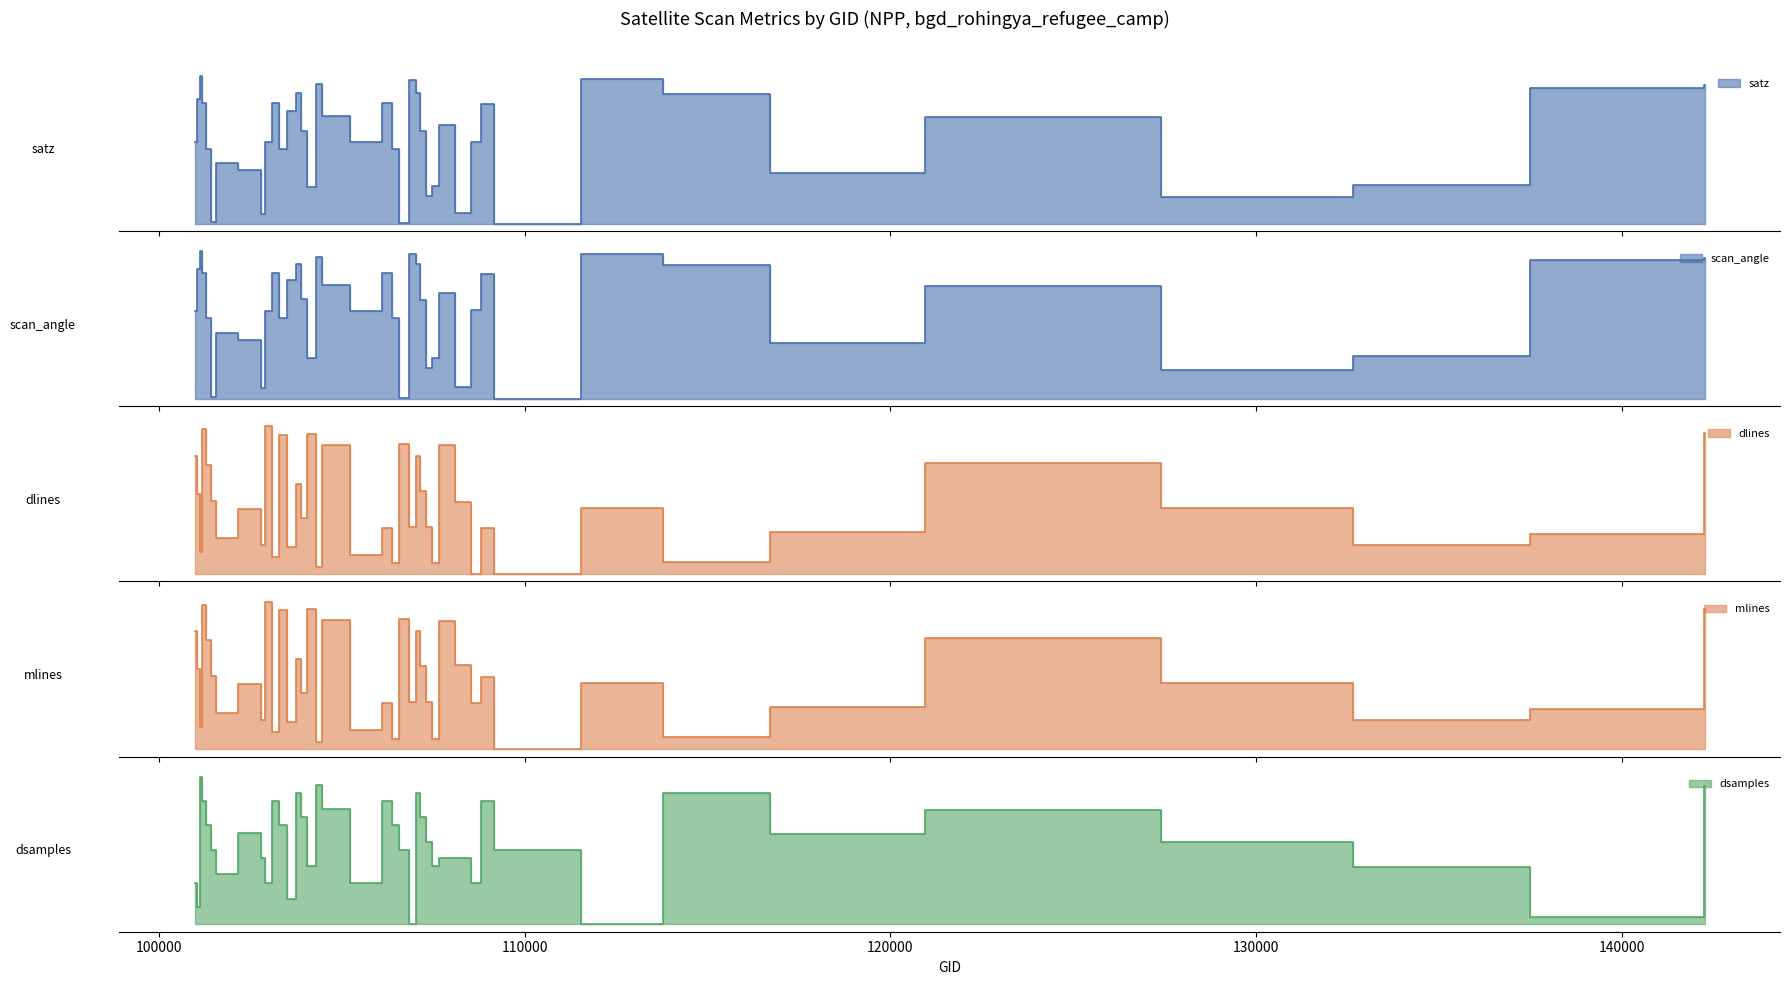

Which has a higher value, 106467 or 122252?

122252